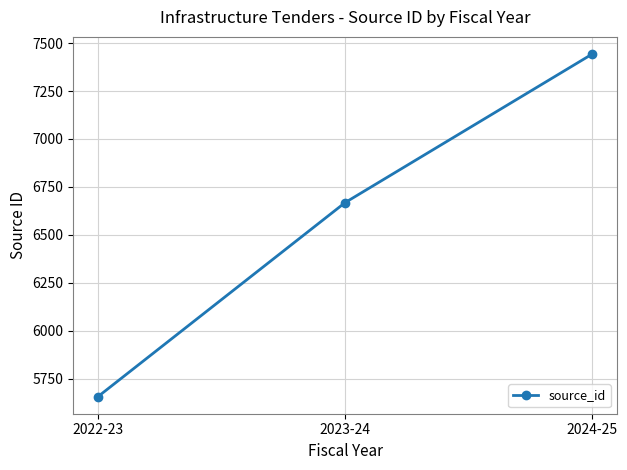

How many distinct data groups are displayed?

1